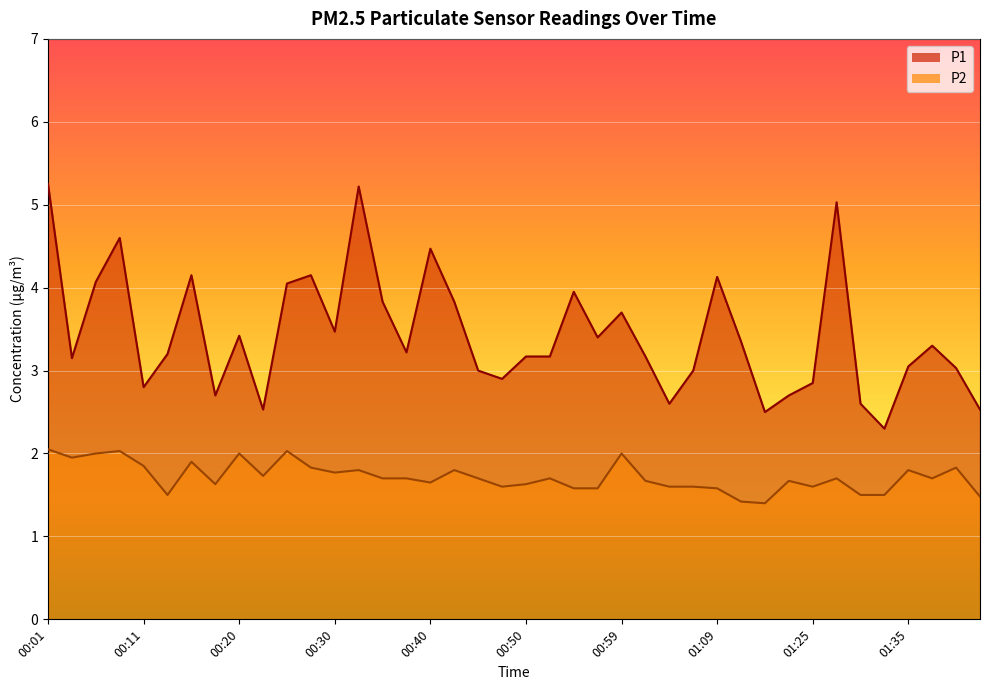

Which has a higher value, 01:35 or 00:06?

00:06